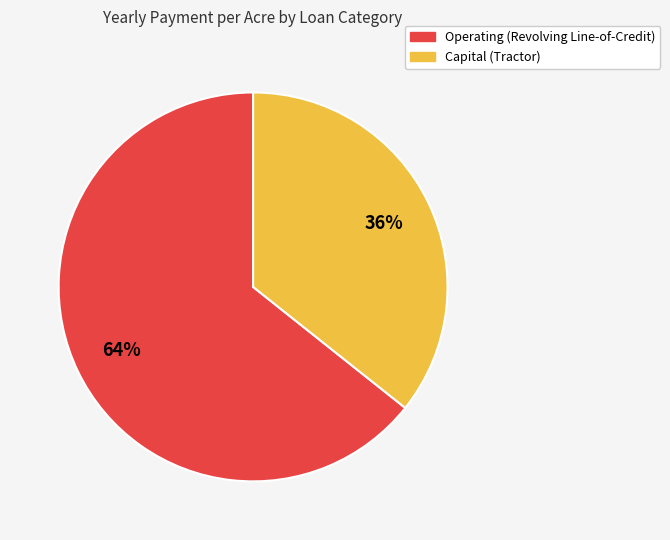

How many slices are in this pie chart?

2